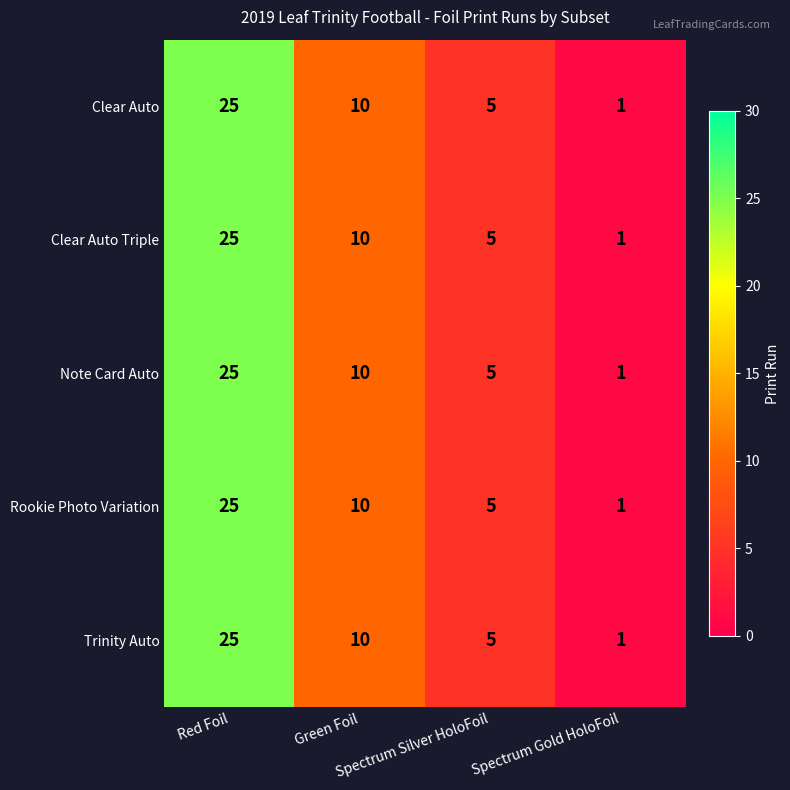

At which category does the chart reach its minimum across all series?

Spectrum Gold HoloFoil